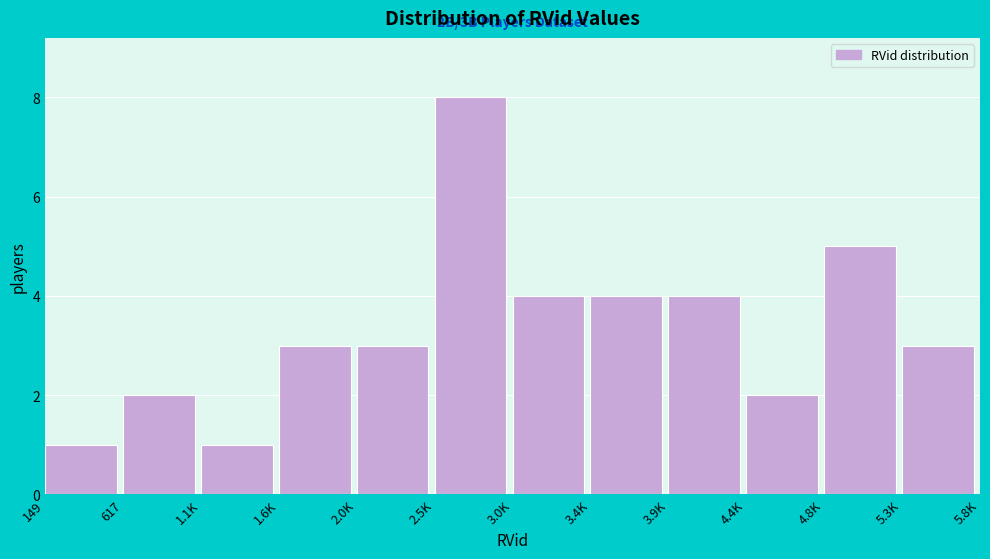

Reading left to right, list all the values displayed in this chart.

149=1	617=2	1.1K=1	1.6K=3	2.0K=3	2.5K=8	3.0K=4	3.4K=4	3.9K=4	4.4K=2	4.8K=5	5.3K=3